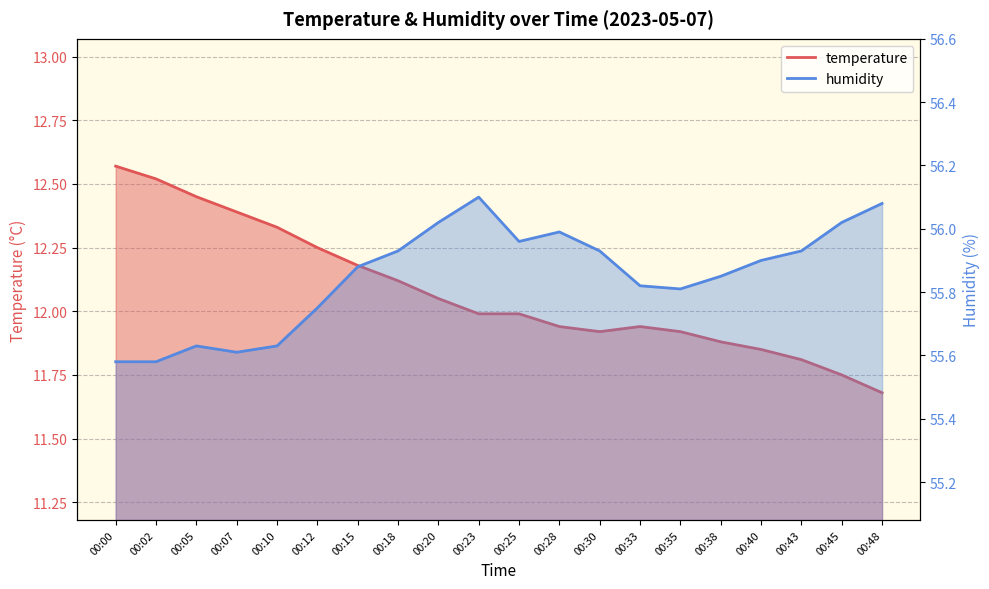

How many interior local valleys does the humidity series have?

3